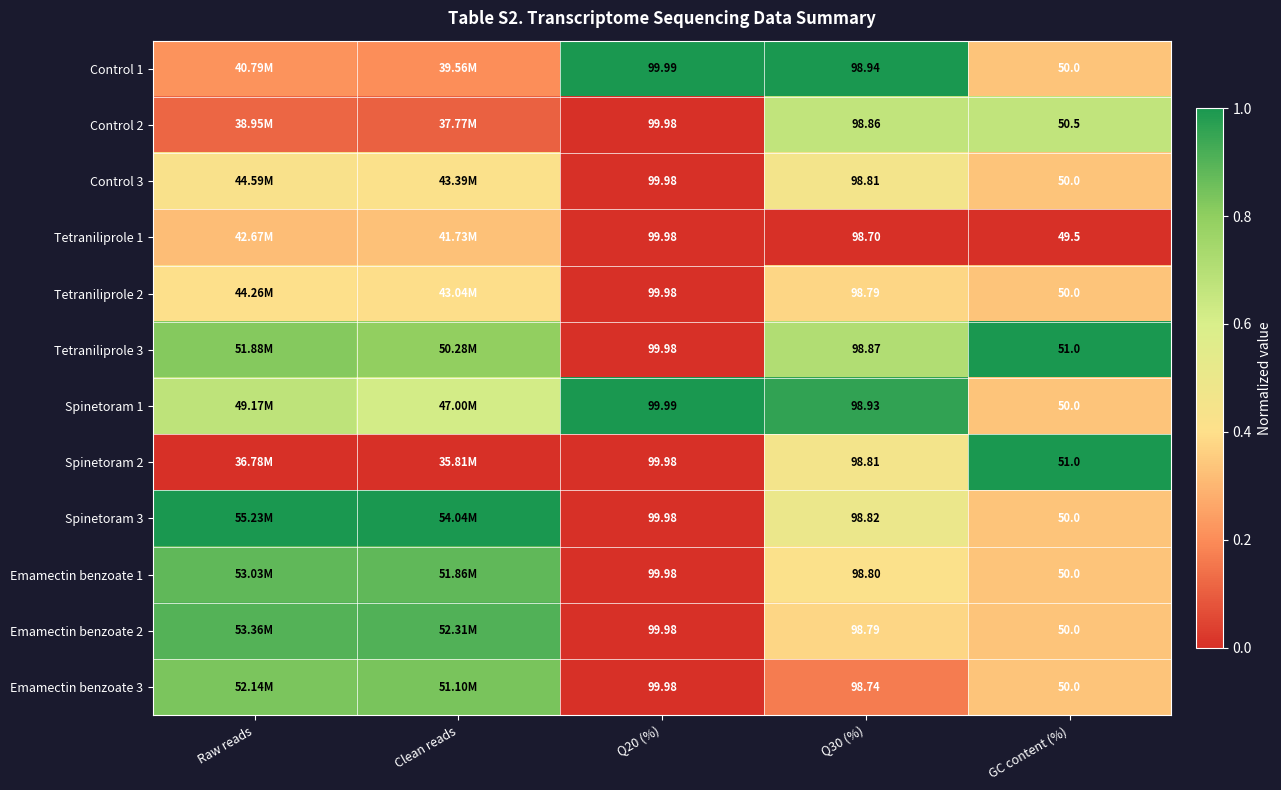

At which category is the sum across all series the highest?

Raw reads